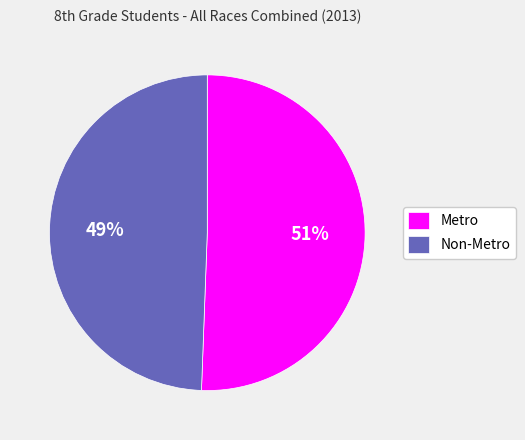

To the nearest percent, what is the average slice percentage?

50%